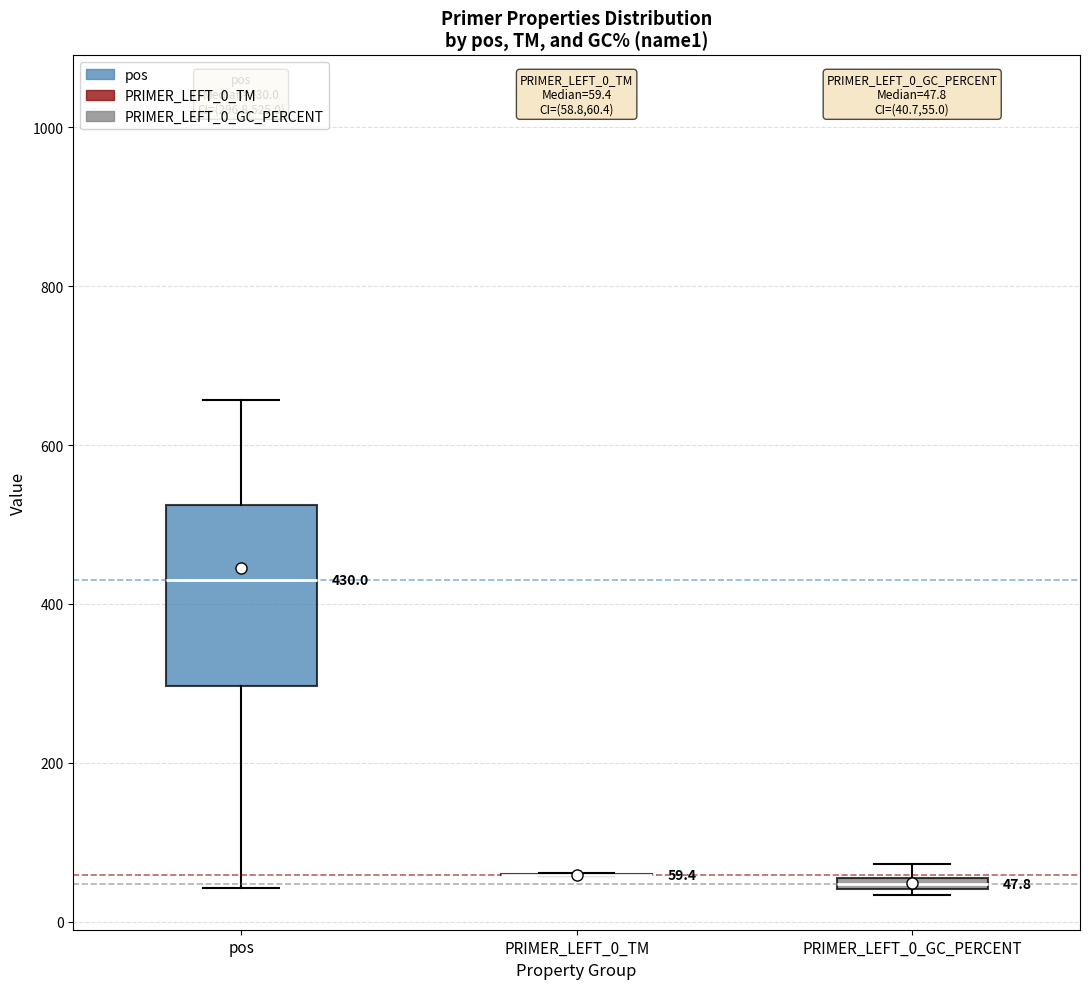

Comparing the boxes themselves (not the whiskers), which one is the tallest?

pos